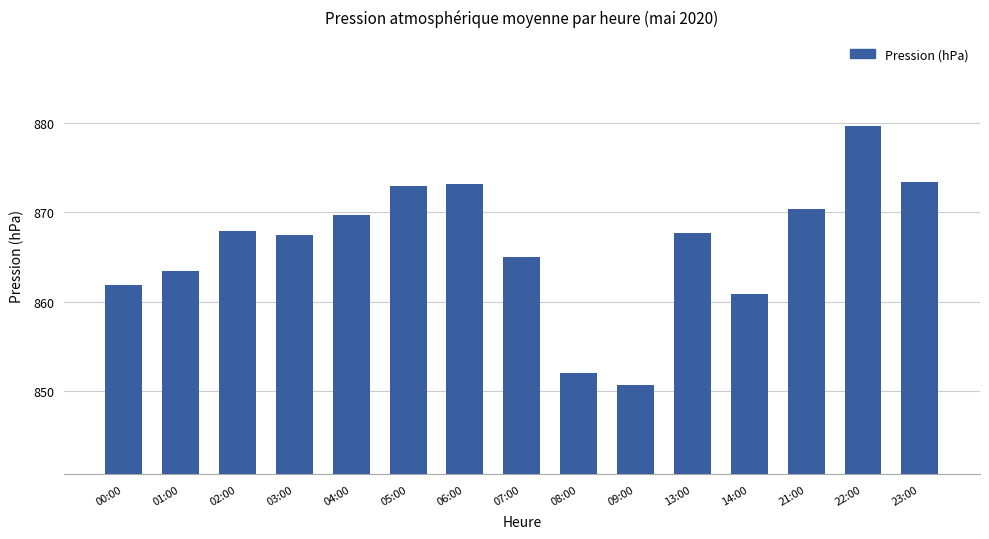

What is the change in value from 04:00 to 22:00?

+10.0